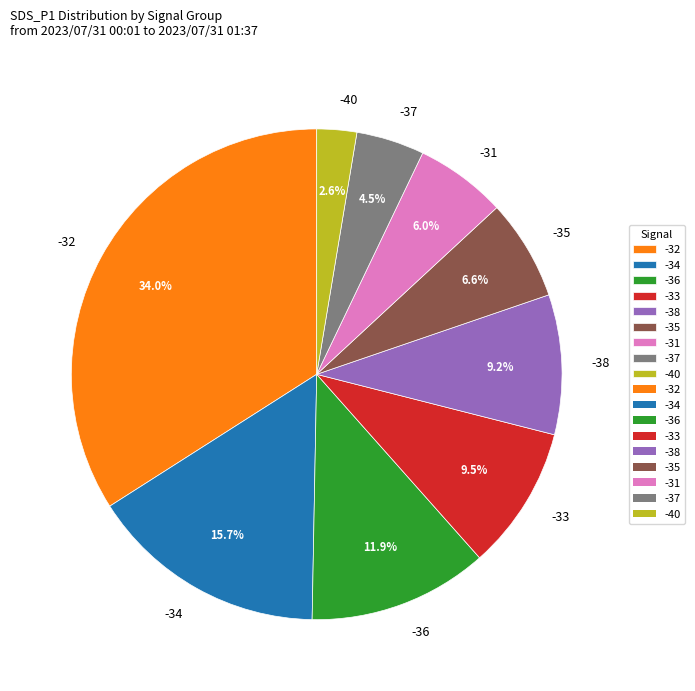

What percentage is the -32 slice, to the nearest percent?

34%